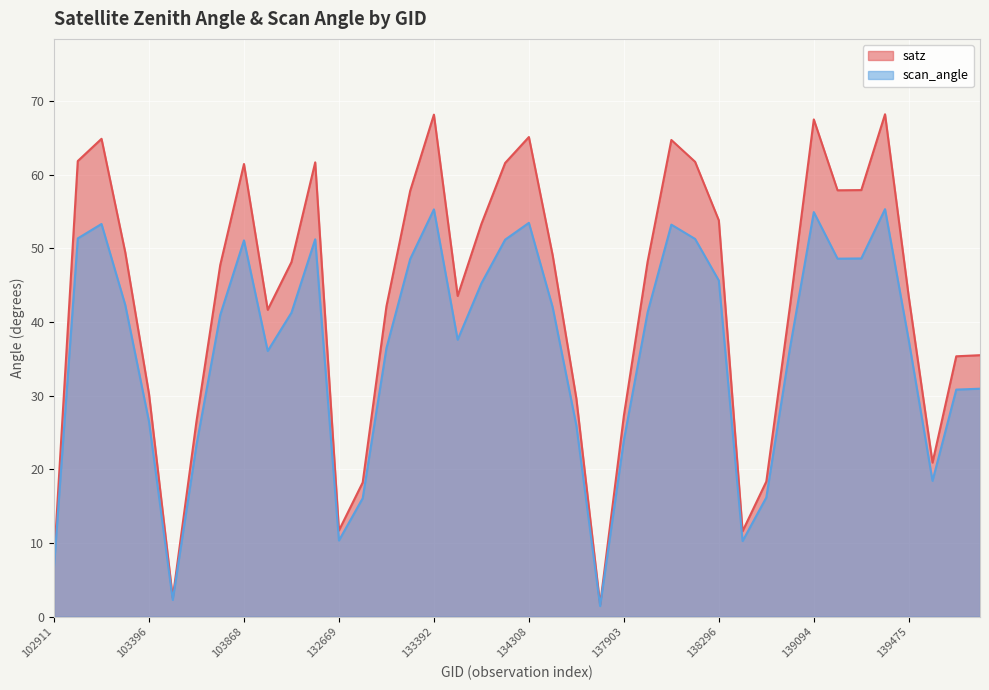

Reading right to left, list all the values displayed in this chart.

satz: 143151=35.5	140059=35.4	139672=20.9	139475=43.4	139462=68.2	139283=57.9	139269=57.9	139094=67.5	139080=42.2	138881=18.4	138688=11.6	138296=53.8	138282=61.8	138105=64.7	138092=48.2	137903=27.3	137715=1.6	134505=29.6	134322=49.1	134308=65.1	134138=61.6	134124=53.3	133404=43.5	133392=68.2	133209=57.8	133027=42.1	132847=18.2	132669=11.7	132296=61.7	132123=48.1	104346=41.7	103868=61.5	103752=47.7	103634=26.6	103515=2.6	103396=30.2	103278=49.5	103270=64.9	103160=61.9	102911=7.7
scan_angle: 143151=30.9	140059=30.8	139672=18.4	139475=37.5	139462=55.3	139283=48.6	139269=48.6	139094=54.9	139080=36.5	138881=16.2	138688=10.3	138296=45.6	138282=51.3	138105=53.2	138092=41.3	137903=23.9	137715=1.4	134505=25.9	134322=42.0	134308=53.5	134138=51.2	134124=45.2	133404=37.6	133392=55.3	133209=48.5	133027=36.5	132847=16.1	132669=10.3	132296=51.2	132123=41.3	104346=36.1	103868=51.1	103752=41.0	103634=23.3	103515=2.3	103396=26.5	103278=42.3	103270=53.3	103160=51.4	102911=6.8